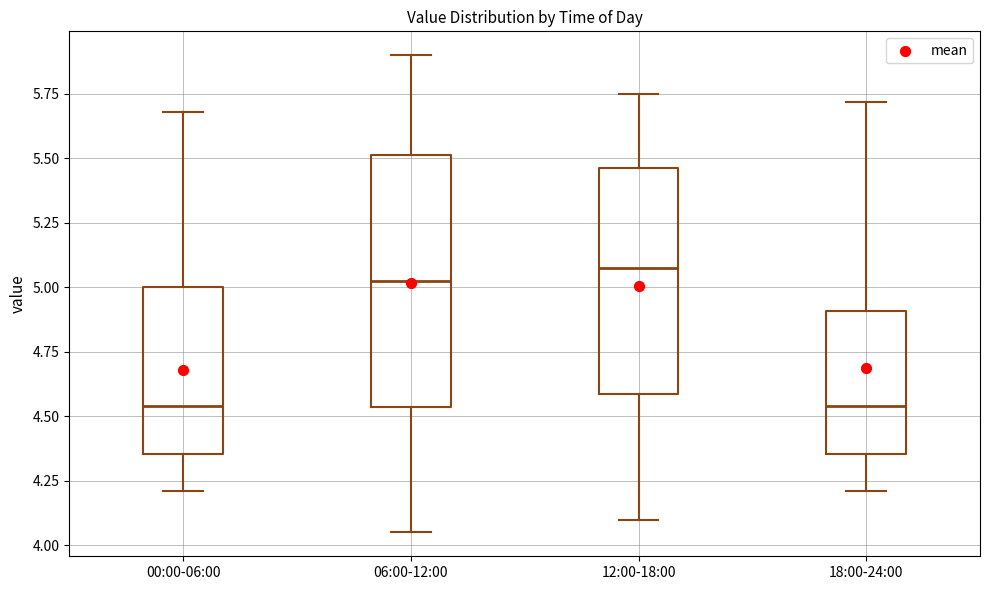

Comparing the boxes themselves (not the whiskers), which one is the tallest?

06:00-12:00